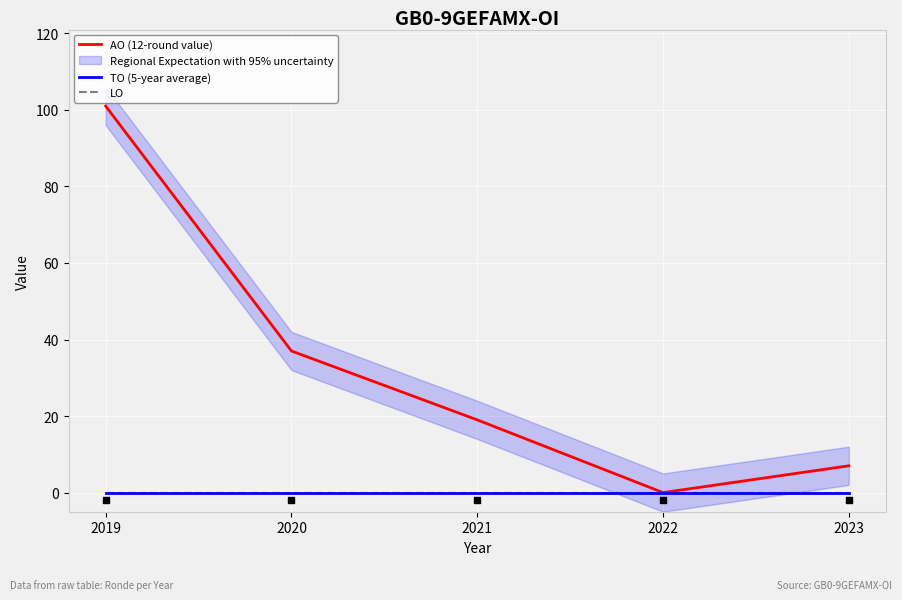

Which series has the largest range (max minus min)?

AO (12-round value)